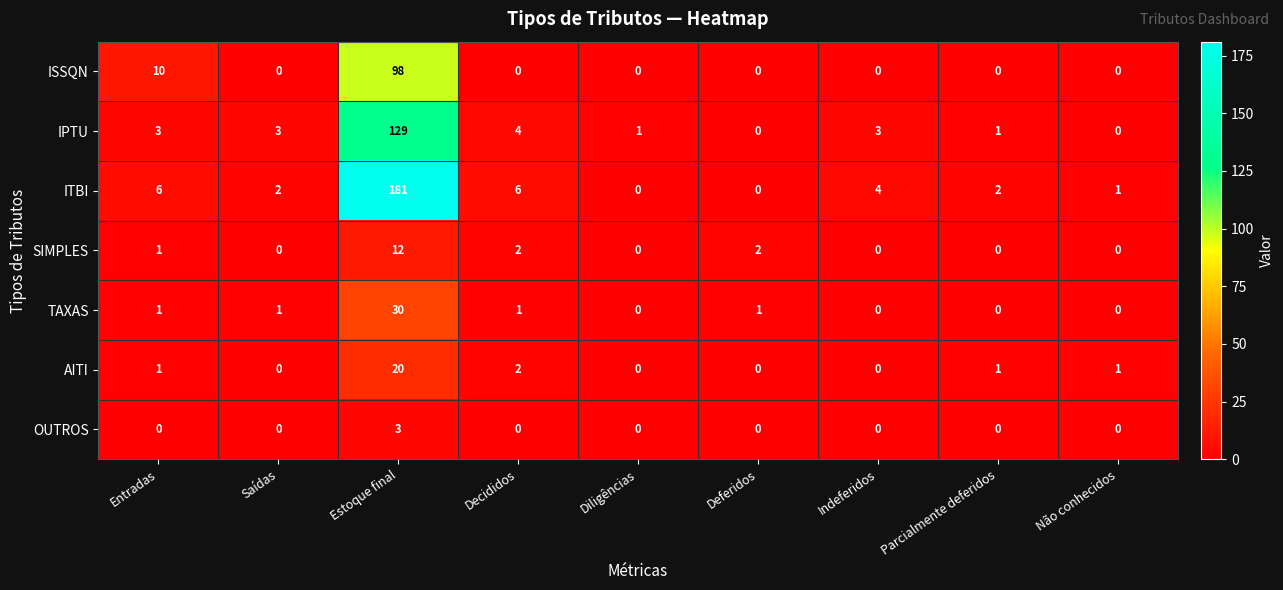

The ITBI series shows 6 at Decididos. True or false?

True